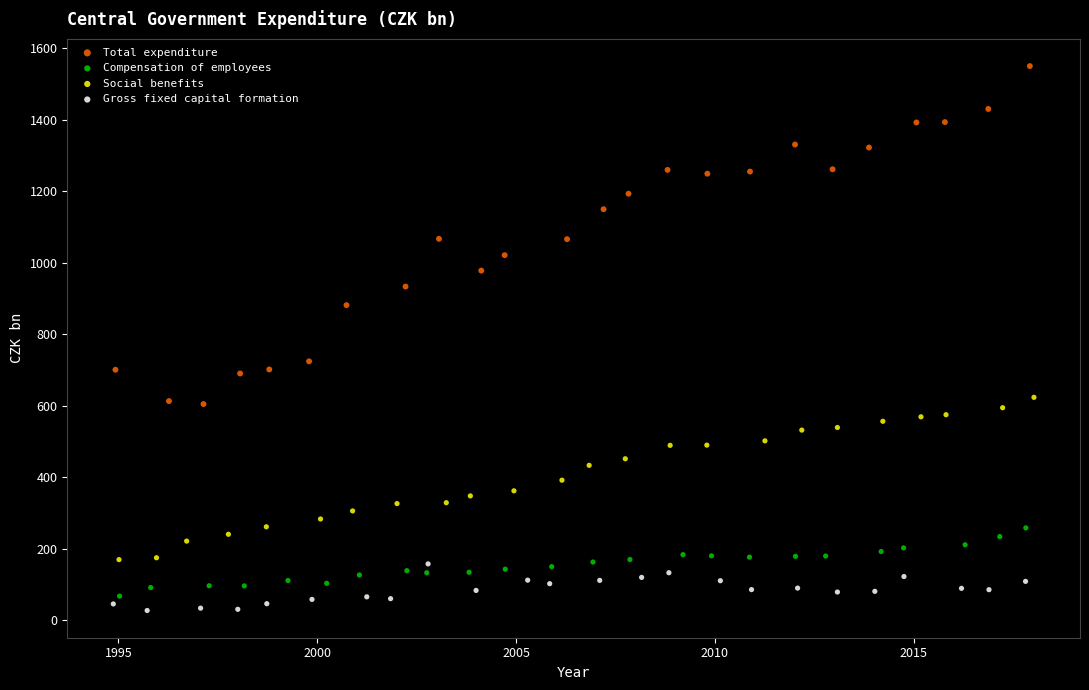

Which series reaches the minimum Y coordinate?

Gross fixed capital formation